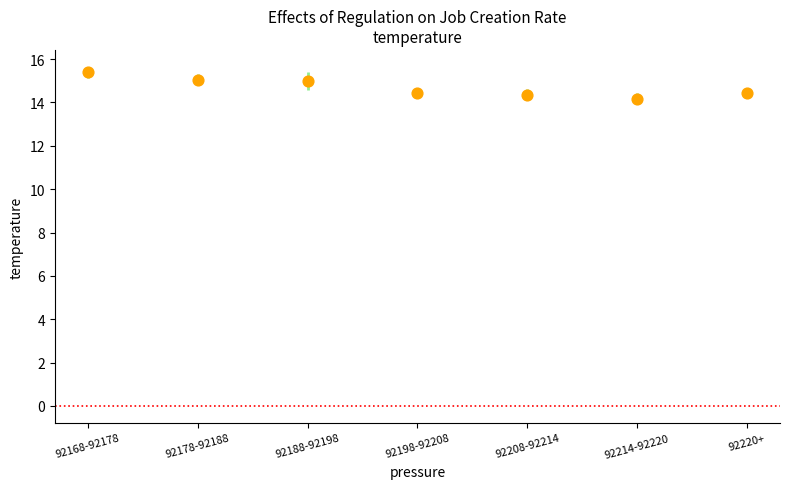

What is the average Y value?

14.7